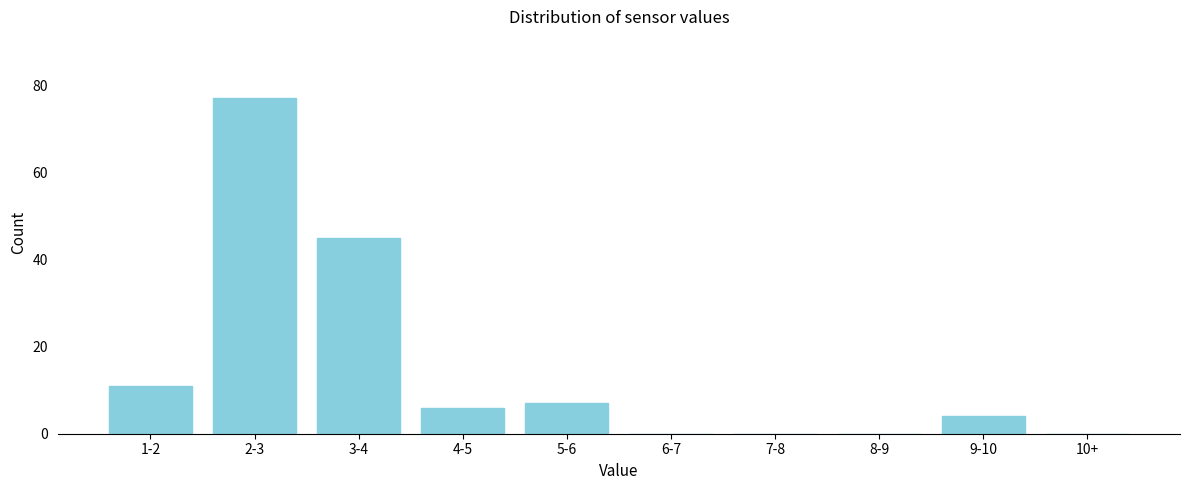

Reading left to right, extract all data points from this chart.

1-2=11	2-3=77	3-4=45	4-5=6	5-6=7	6-7=0	7-8=0	8-9=0	9-10=4	10+=0